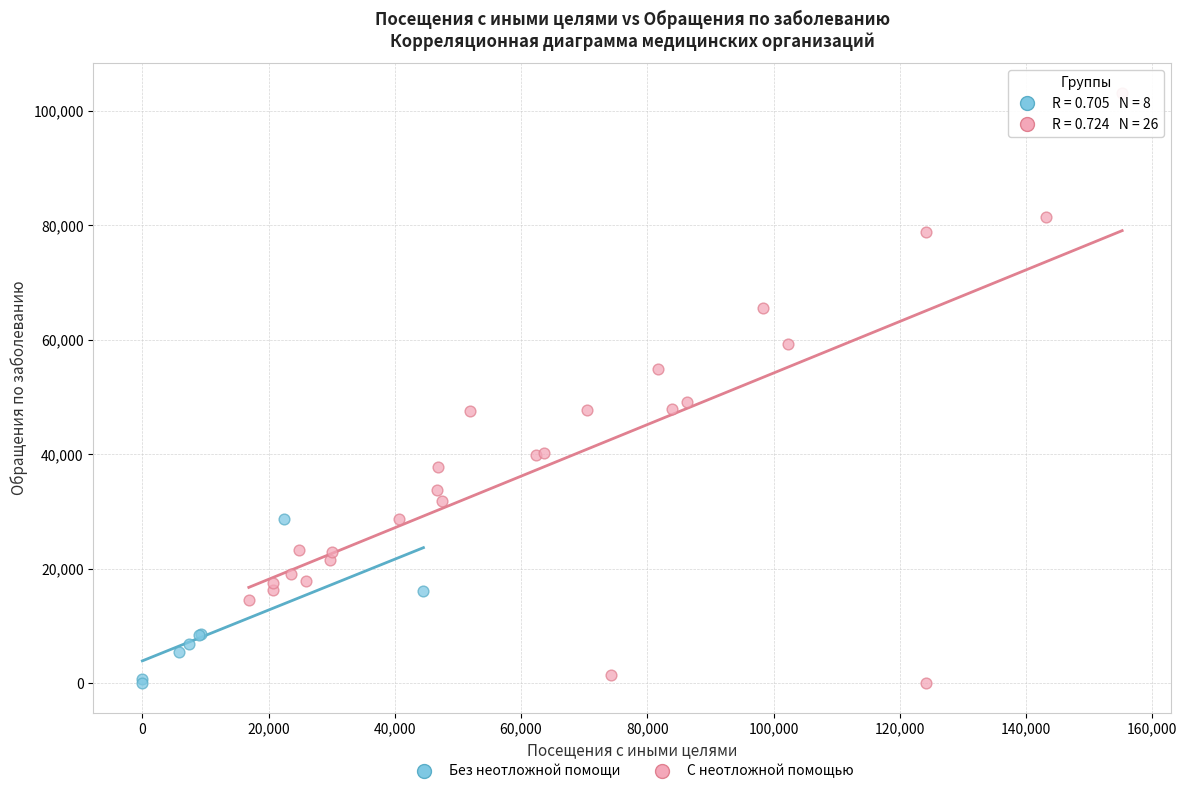

Which series has the widest spread of Y values?

С неотложной помощью